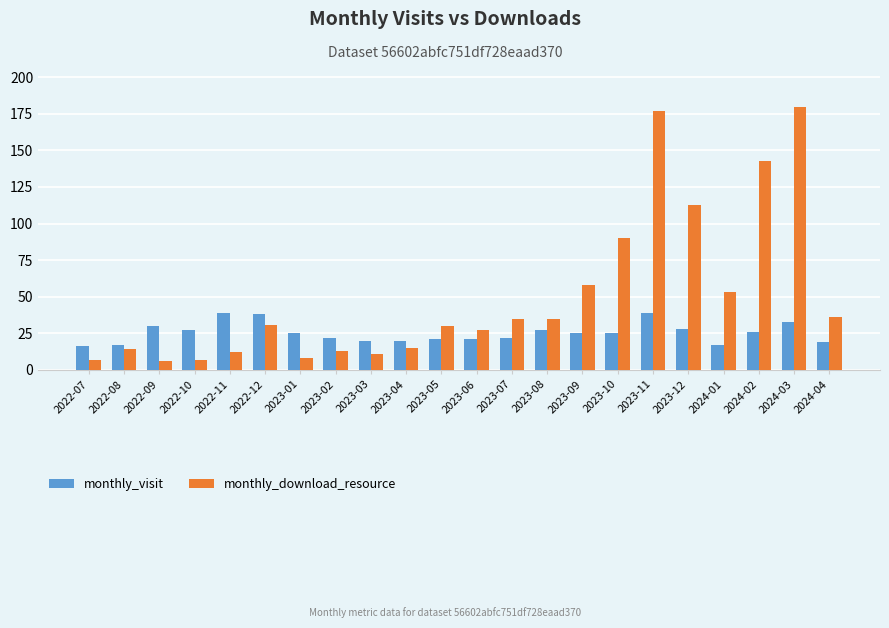

What position from the left is 2022-08?

2